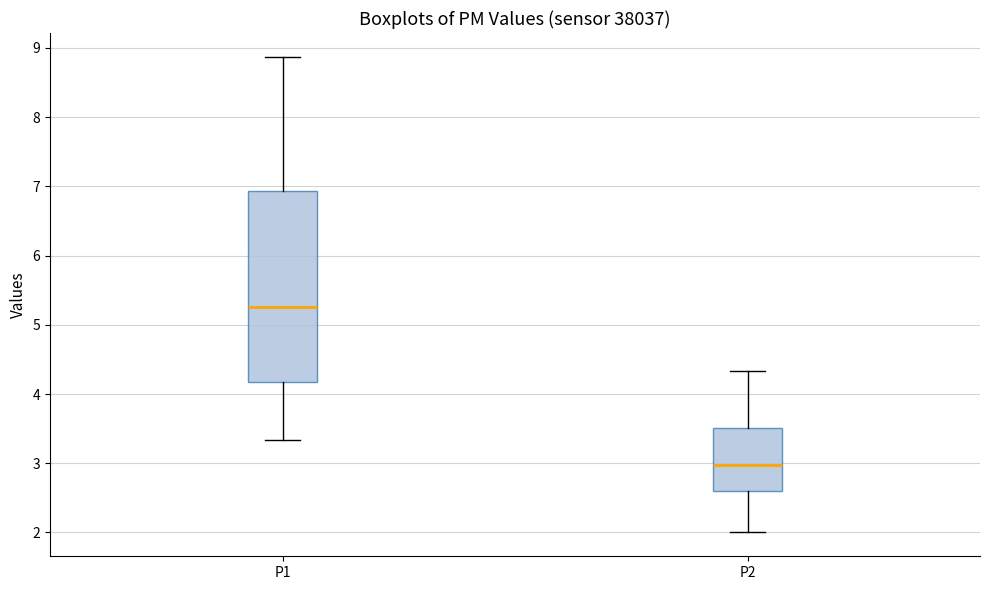

Comparing the boxes themselves (not the whiskers), which one is the tallest?

P1